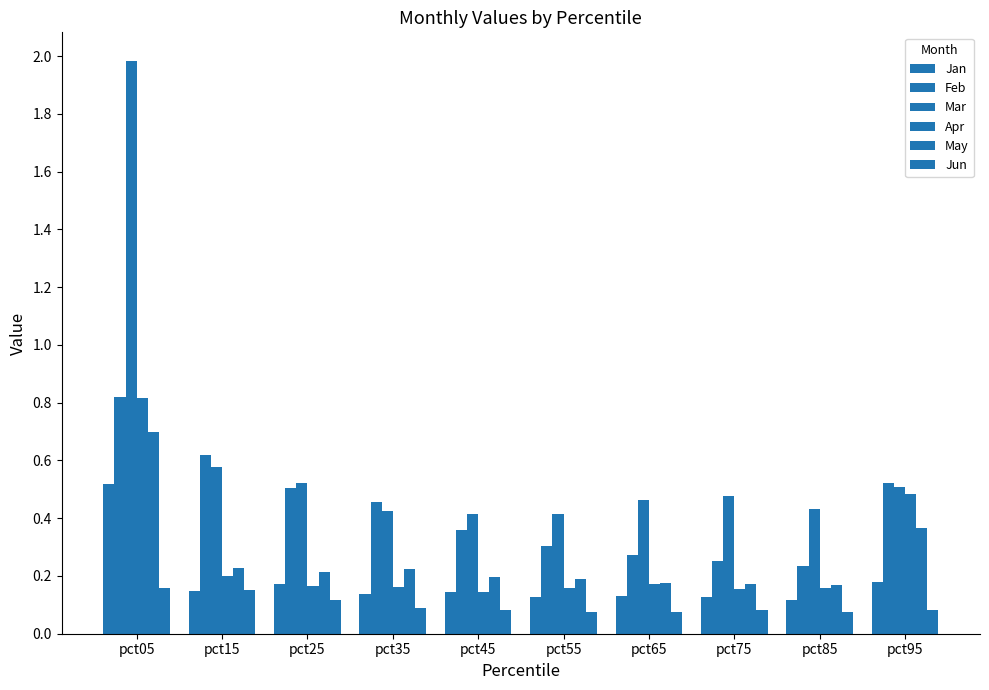

How many groups of bars are there?

10